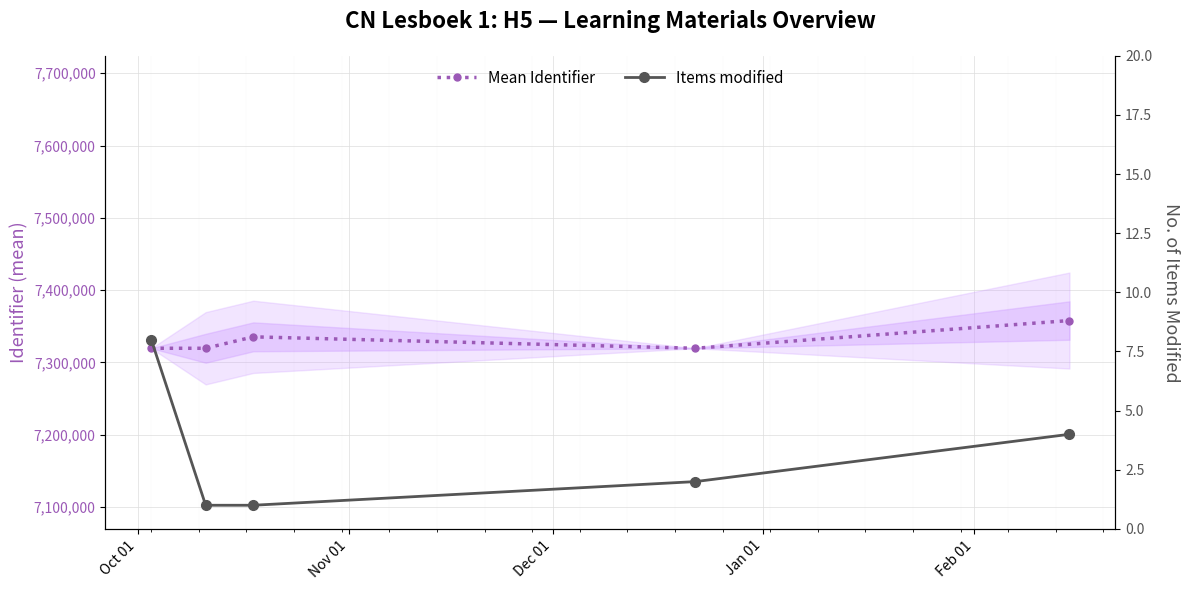

True or false: Items modified has a value of 2.0 at Jan 01.

True